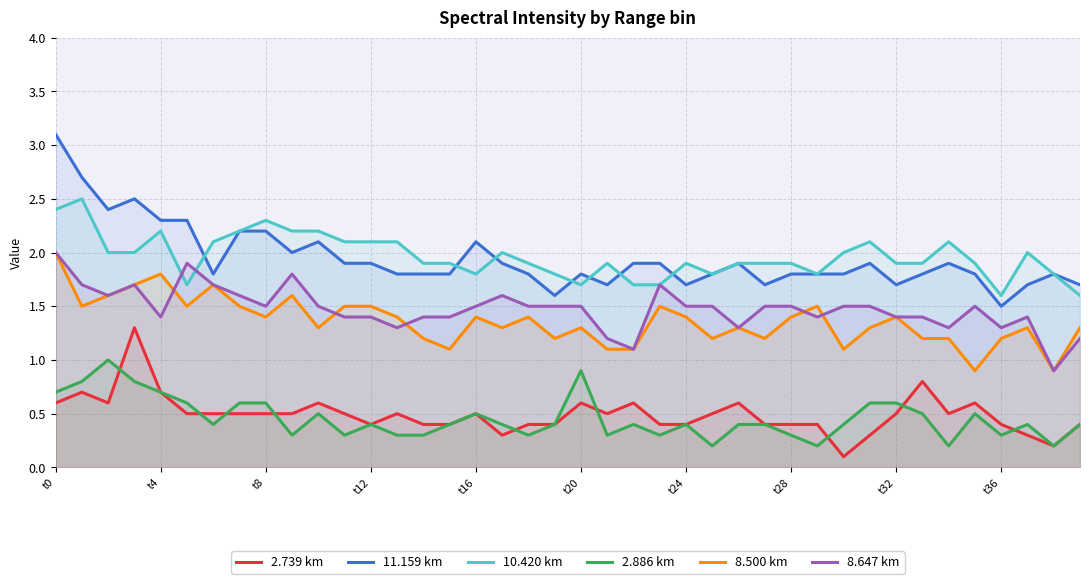

What is the maximum value for 11.159 km?

3.1